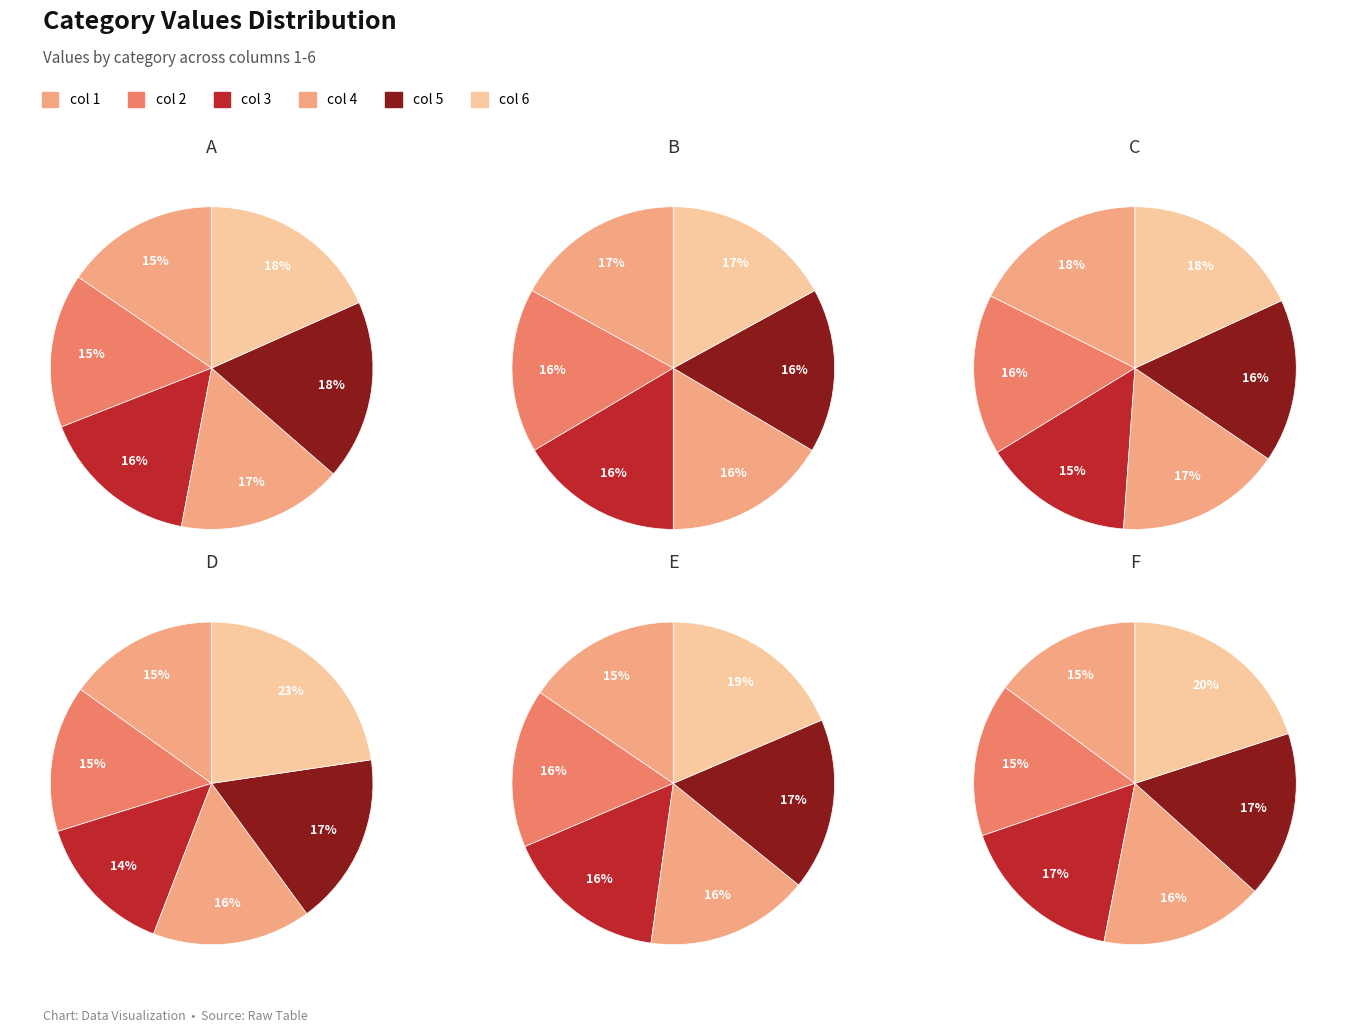

What is the spread (max minus min) of values at B?

1.6